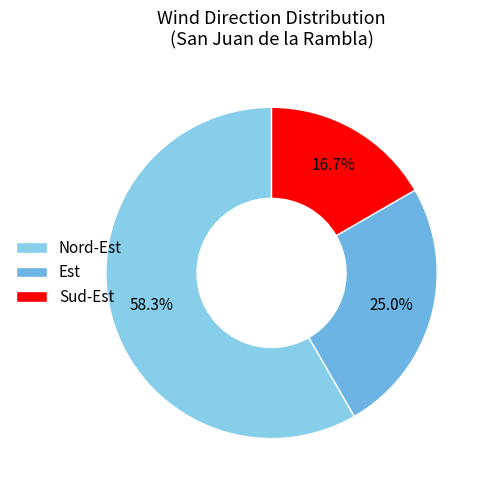

To the nearest percent, what portion does Nord-Est represent?

58%